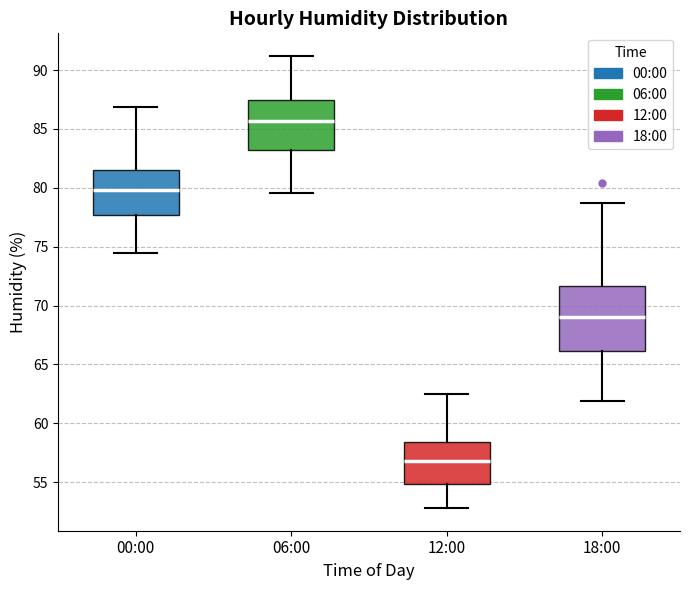

Reading left to right, transcribe this box plot: for each box, give where its median line is, the range the box spans, and where its two whiskers end, as read against the y-axis. The values are not printed on the chart, so give them approximately, as read against the axis.

00:00: median 80.0, box 77.5 to 81.5, whiskers 74.5 to 87.0
06:00: median 85.5, box 83.5 to 87.5, whiskers 79.5 to 91.0
12:00: median 57.0, box 55.0 to 58.5, whiskers 53.0 to 62.5
18:00: median 69.0, box 66.0 to 71.5, whiskers 62.0 to 78.5